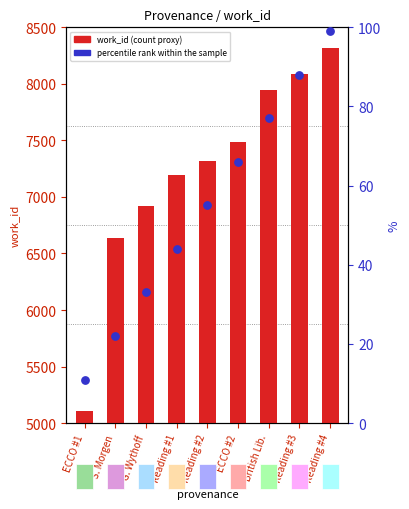

Which series has the largest Y range (max minus min)?

work_id